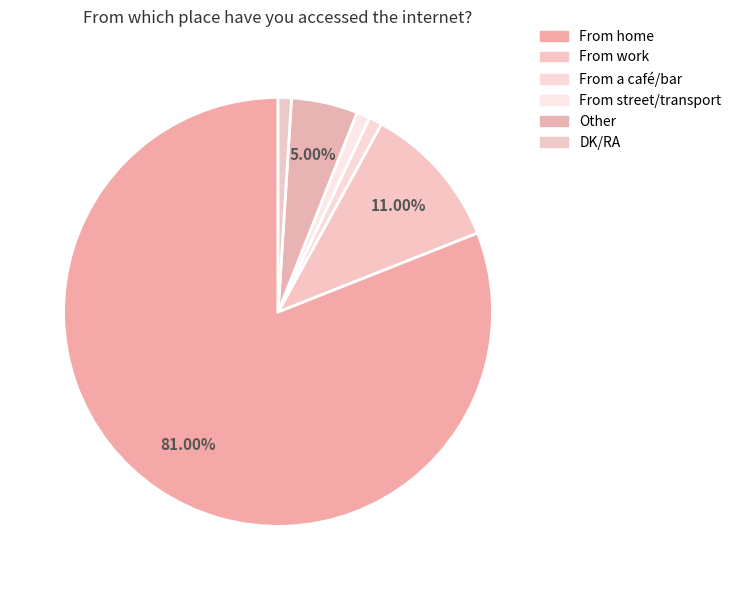

True or false: From street/transport accounts for 1% of the total.

True